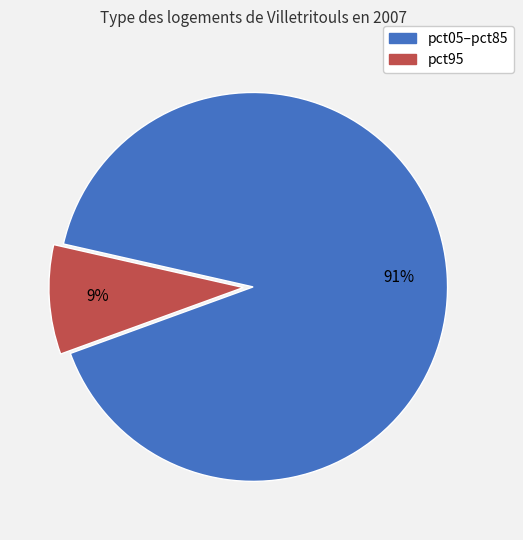

Is there a majority slice in this chart?

Yes